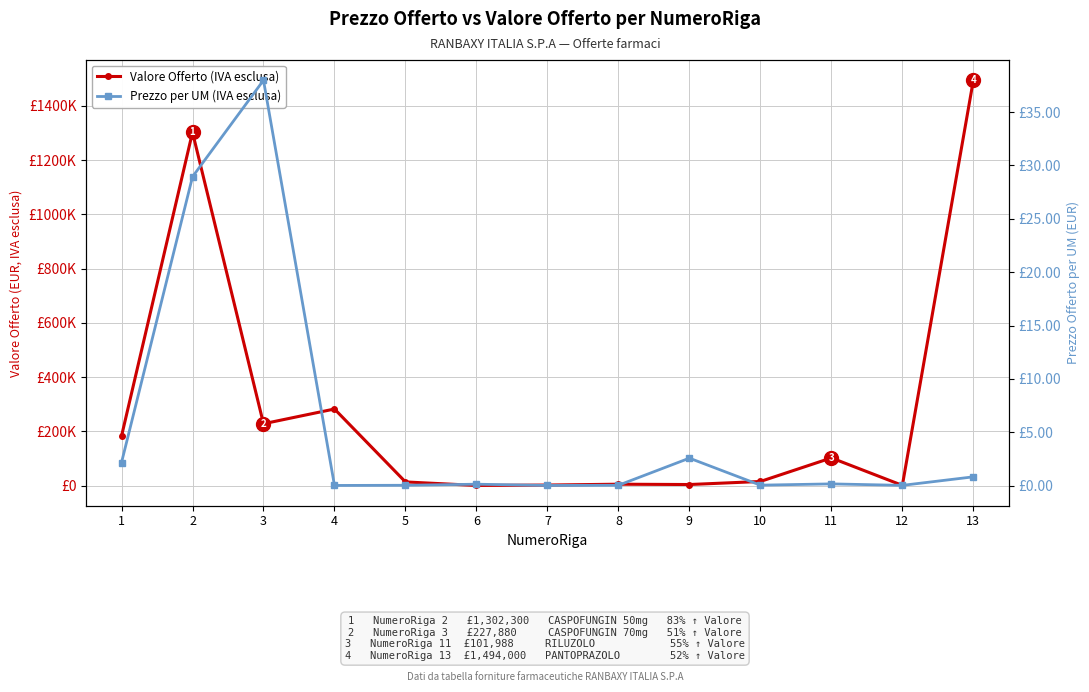

True or false: Valore Offerto (IVA esclusa) has more than 1 interior local peaks.

True